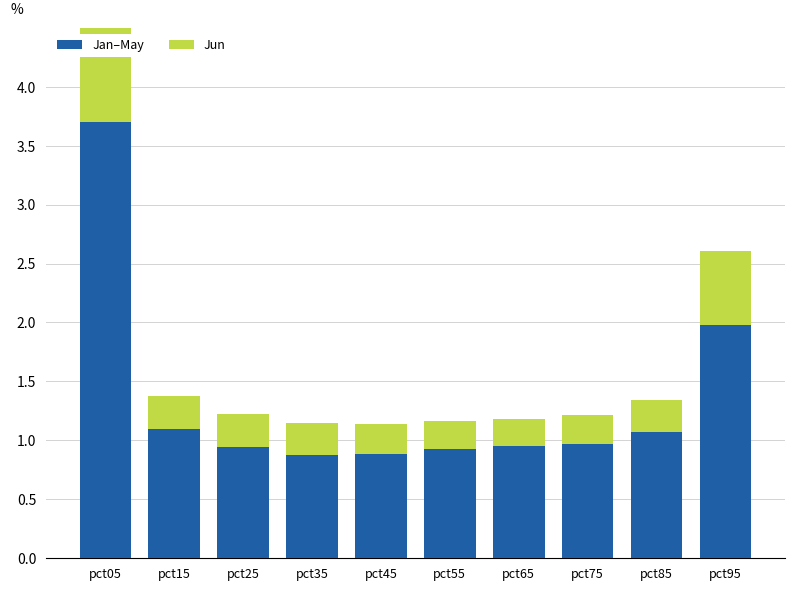

What is the sum of all Jan–May values?

13.4